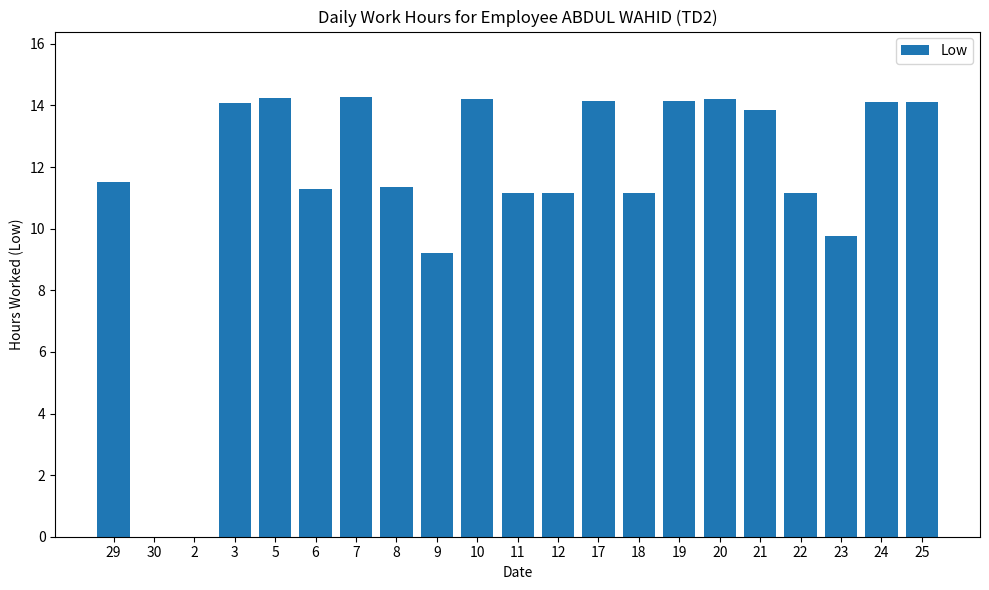

Approximately how many times larger is the value at 24 compared to 8?

1.2